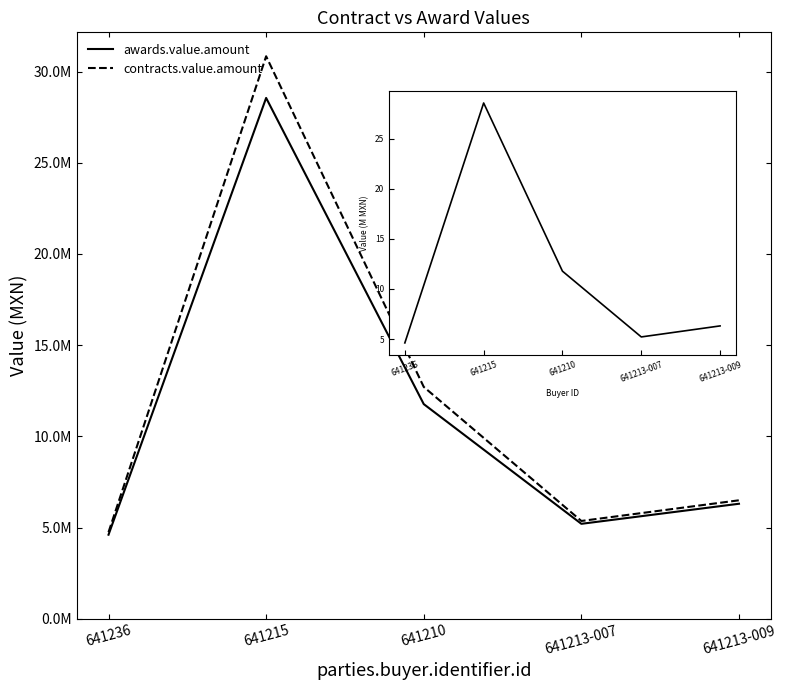

At how many categories does at least one series exceed 14360652?

1